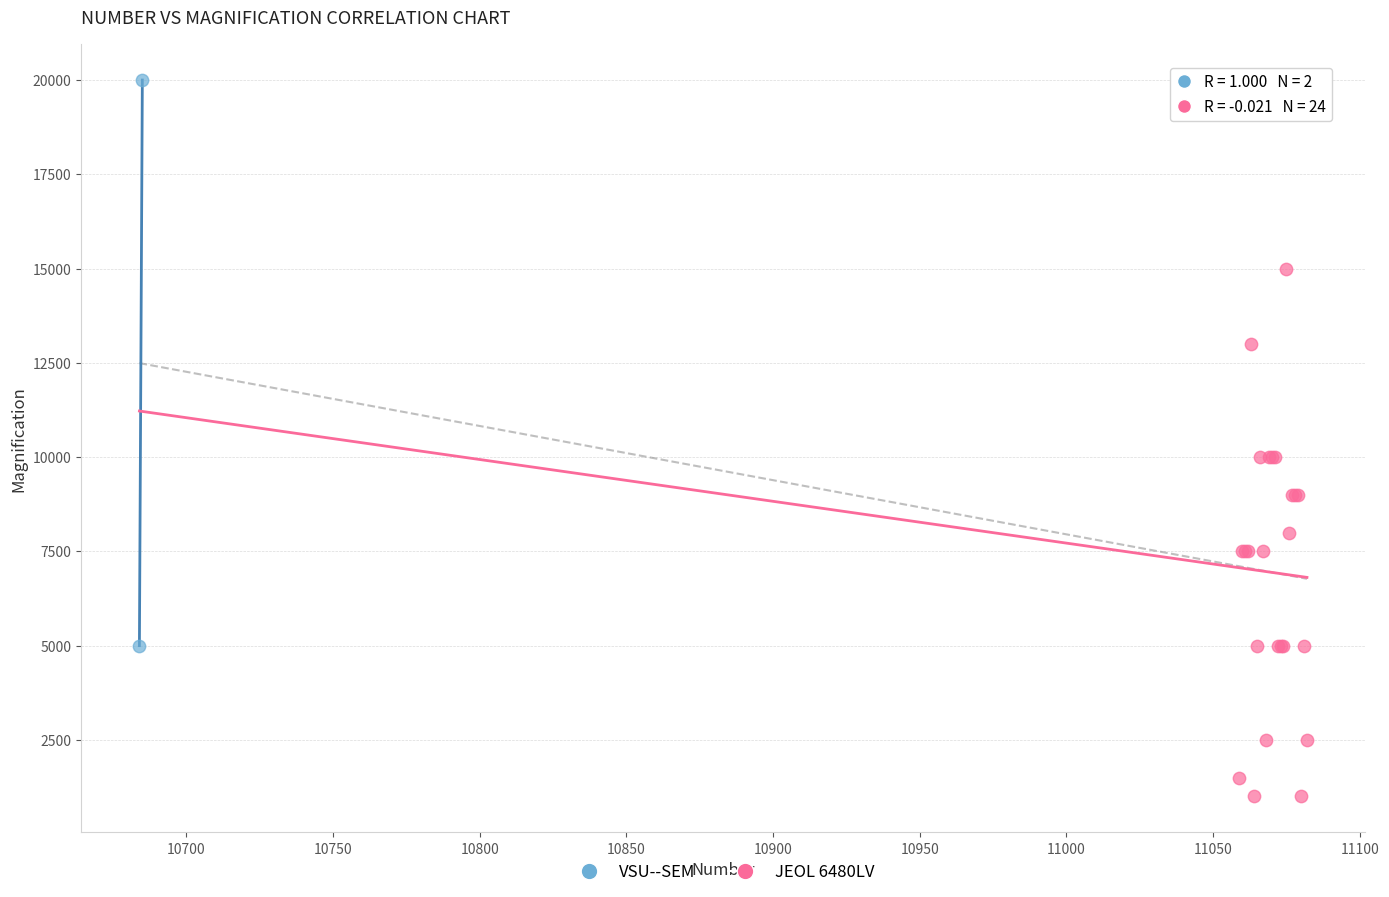

What are all the series names shown in the legend?

VSU--SEM, JEOL 6480LV